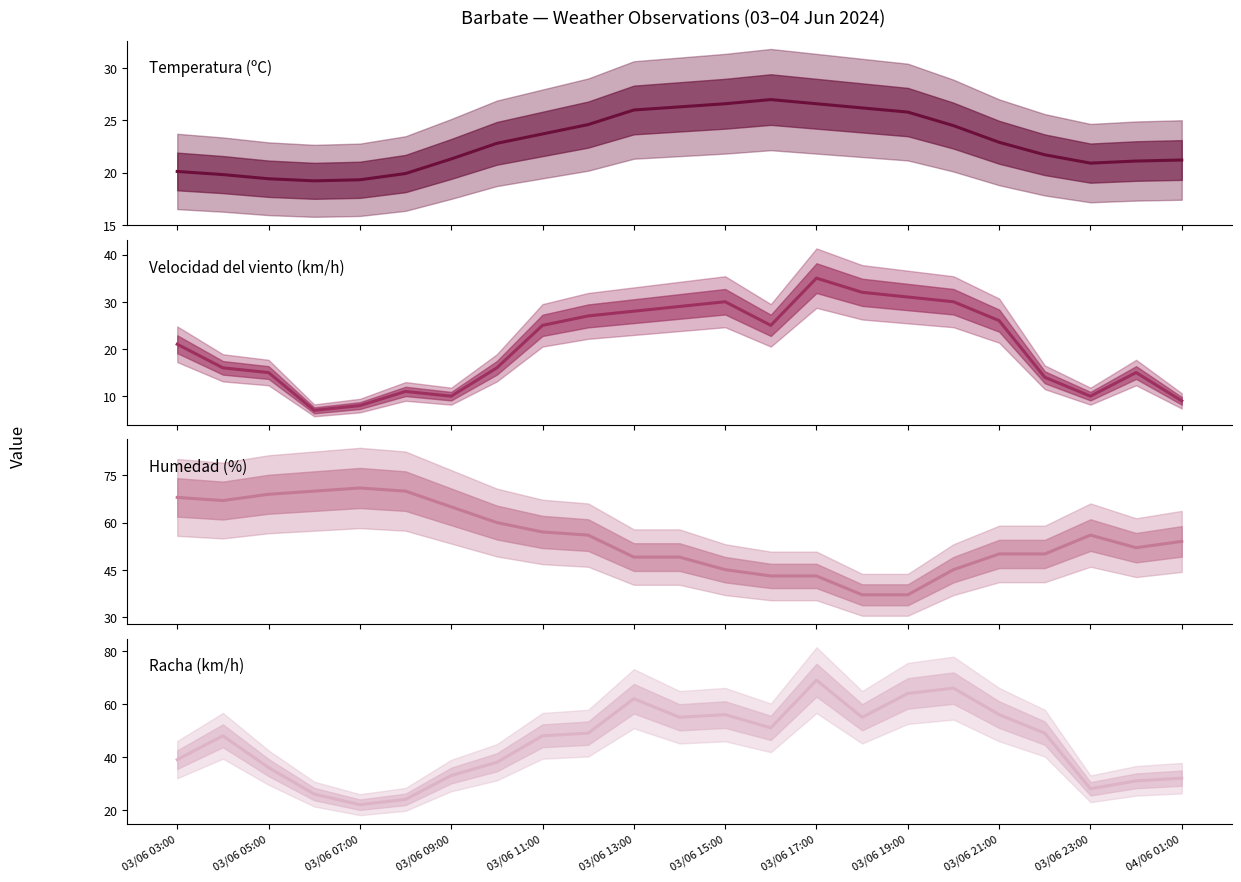

True or false: Racha (km/h) and Velocidad del viento (km/h) intersect in this chart.

False